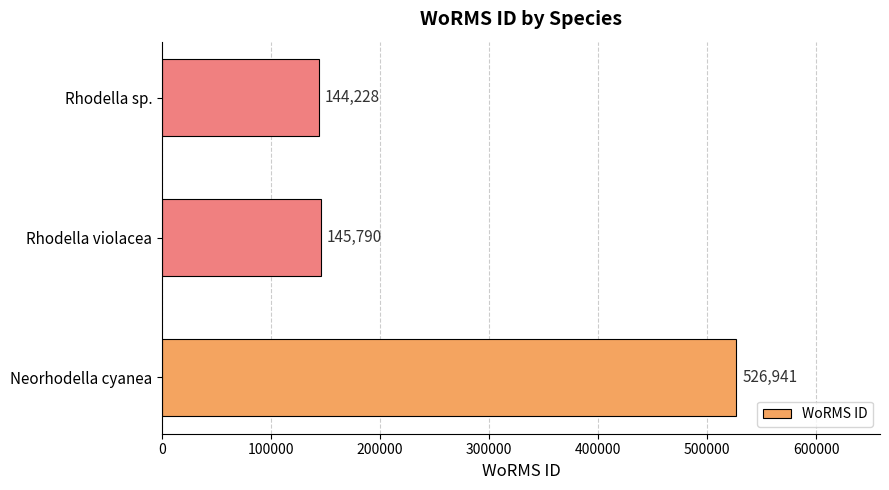

True or false: the data shows 96384 at Rhodella sp..

False